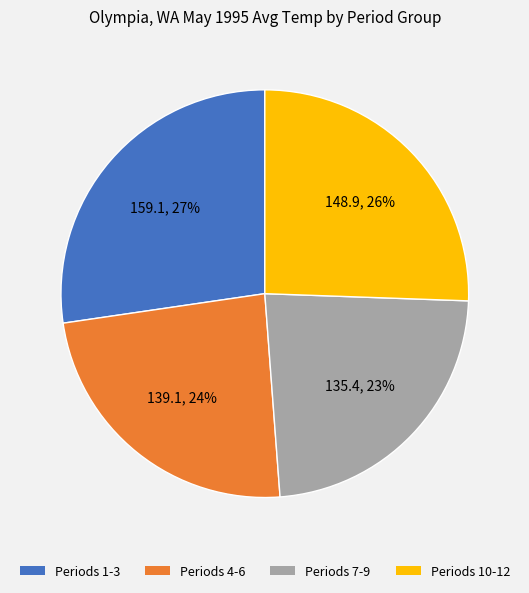

Which has a higher value, Periods 4-6 or Periods 1-3?

Periods 1-3